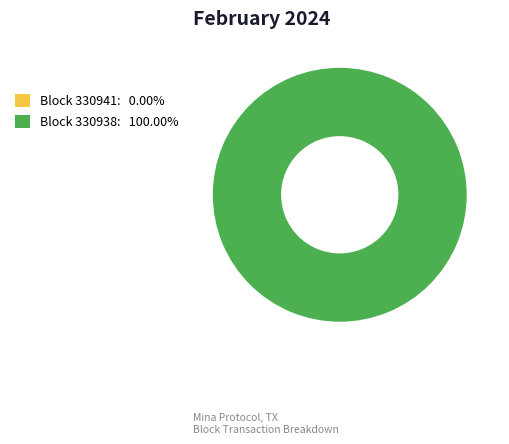

What is the smallest slice in the pie chart?

330941